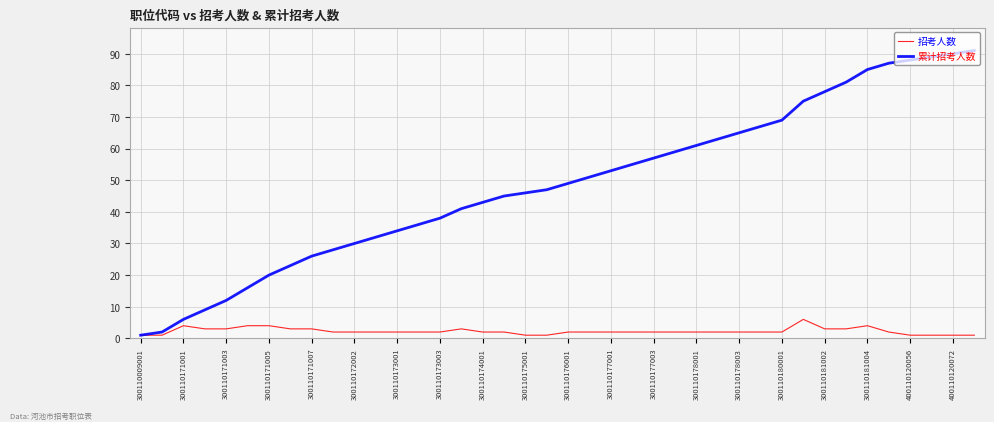

What is the maximum value shown in the chart?

91